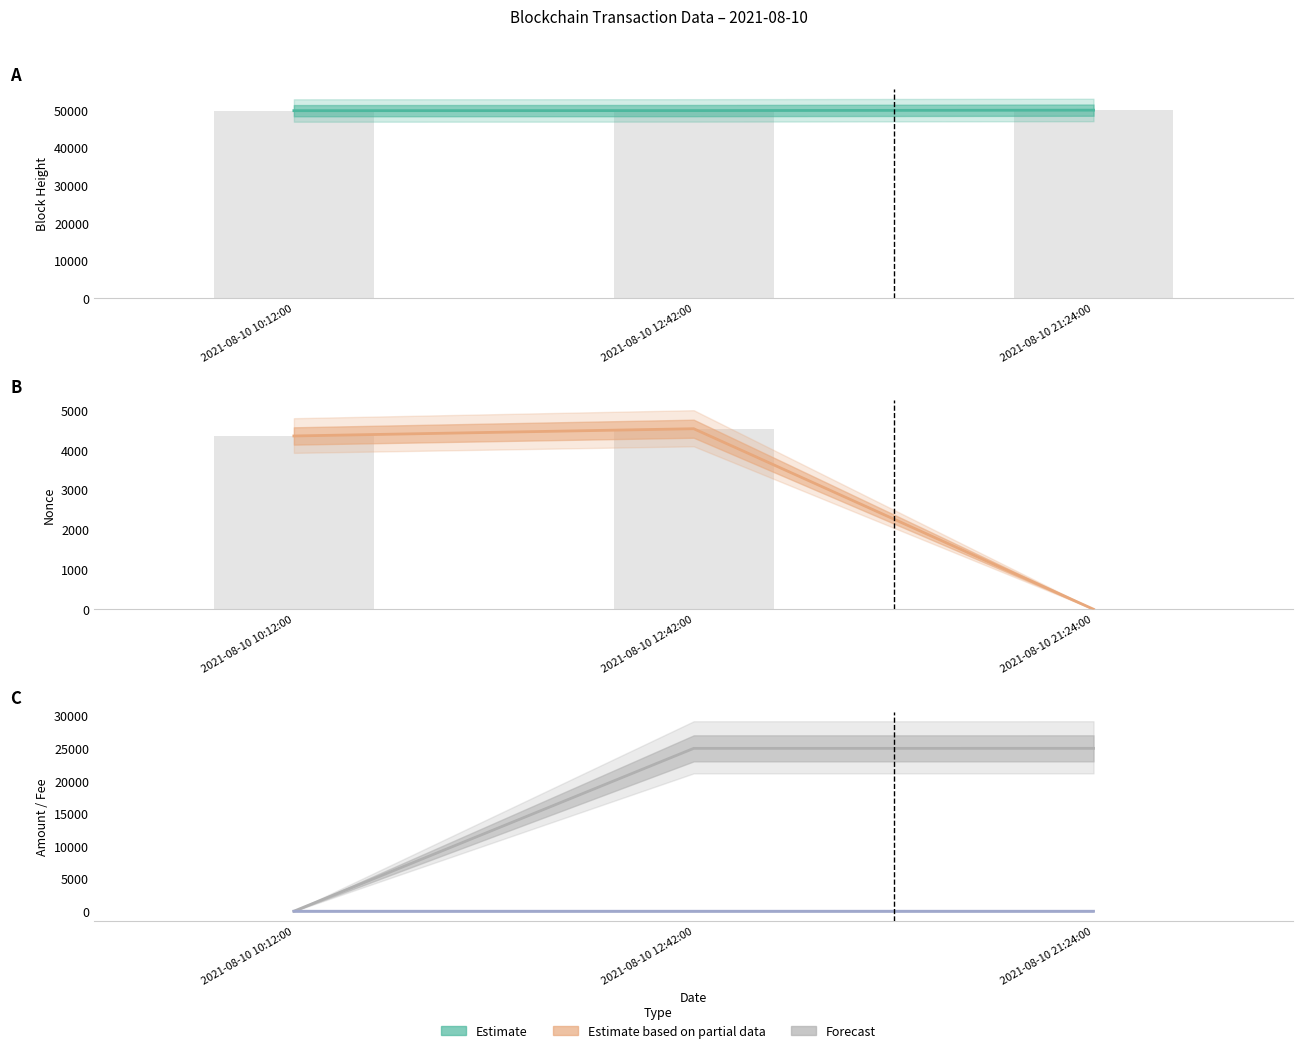

Rank the categories by BlockHeight value from lowest to highest.

2021-08-10 10:12:00, 2021-08-10 12:42:00, 2021-08-10 21:24:00